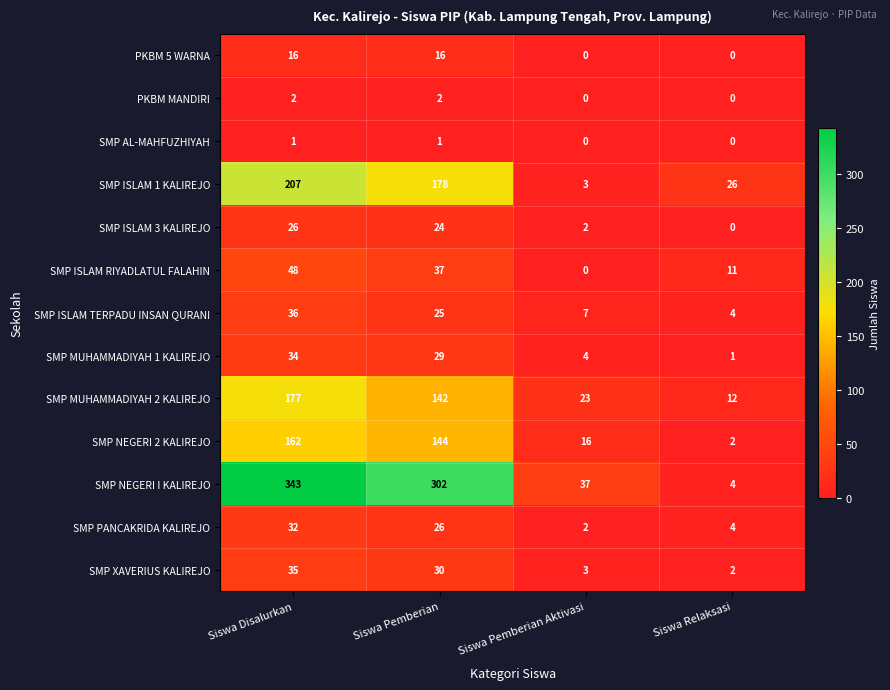

The SMP MUHAMMADIYAH 1 KALIREJO series shows 51 at Siswa Pemberian. True or false?

False